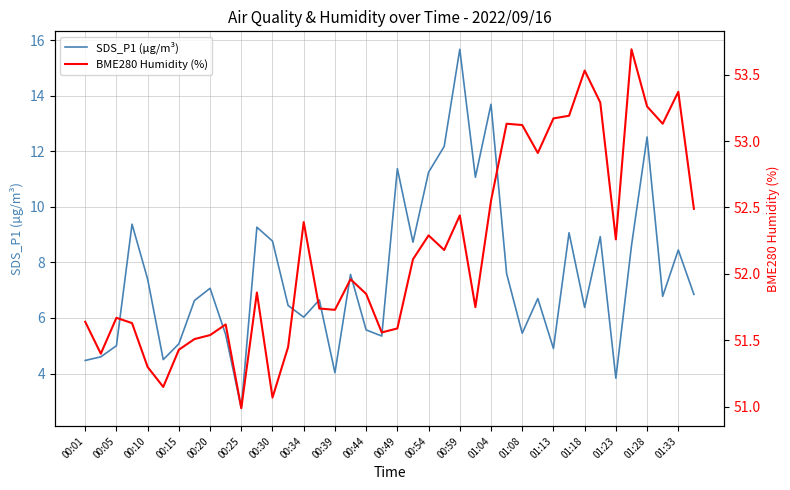

Read the SDS_P1 (µg/m³) value at 01:13.

4.9